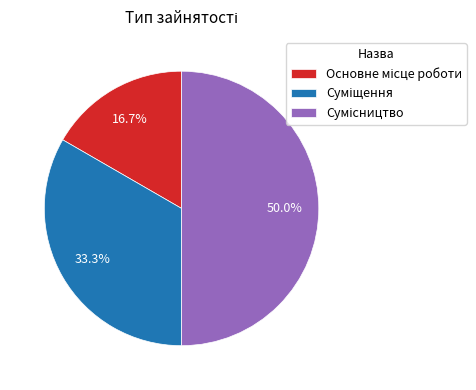

Which slice is the largest?

Сумісництво